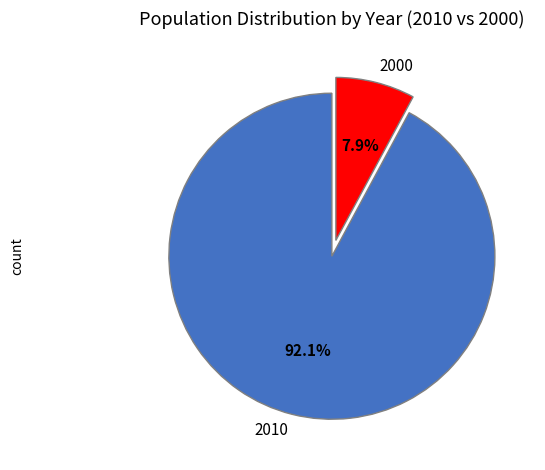

Between 2010 and 2000, which is larger?

2010